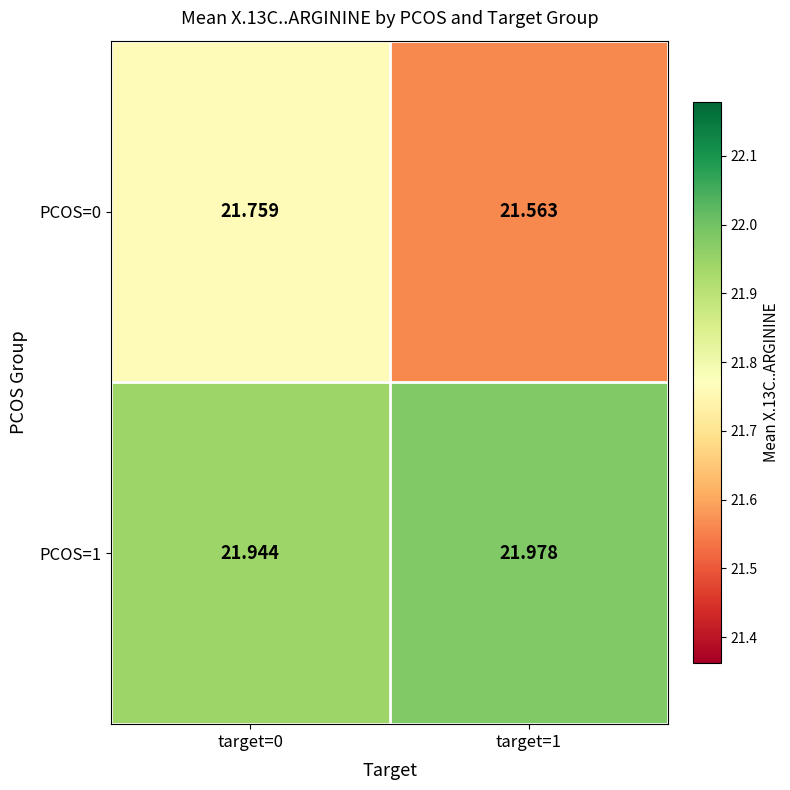

Which series has the widest spread of values?

PCOS=0